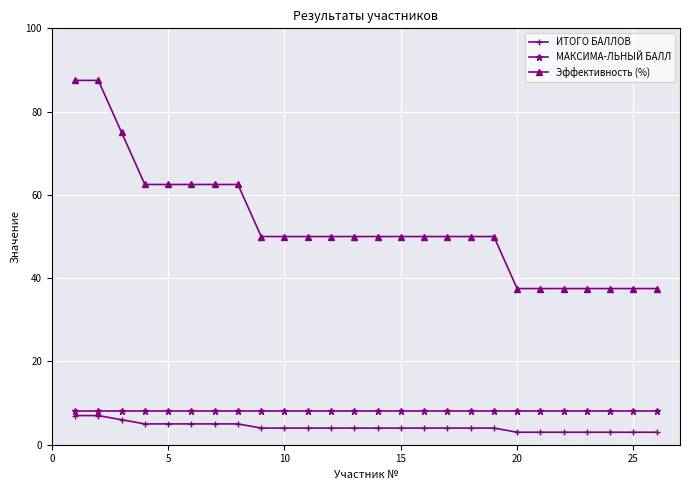

Count the number of categories in the chart.

26